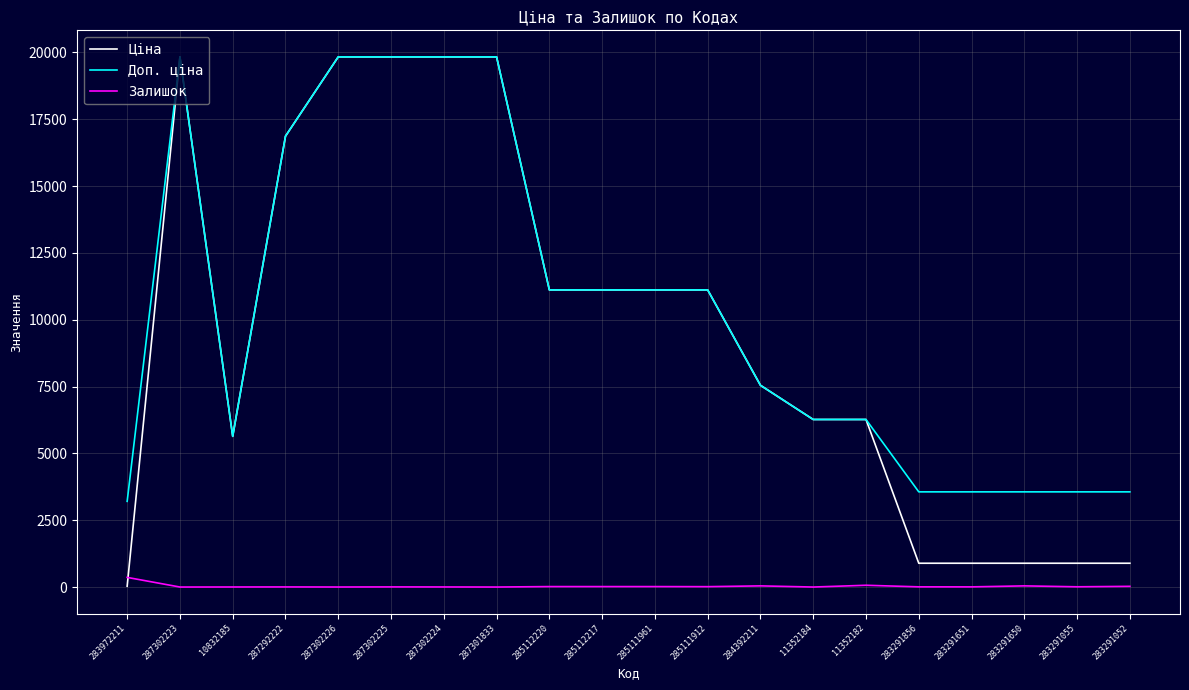

How many times do Ціна and Залишок cross each other?

1